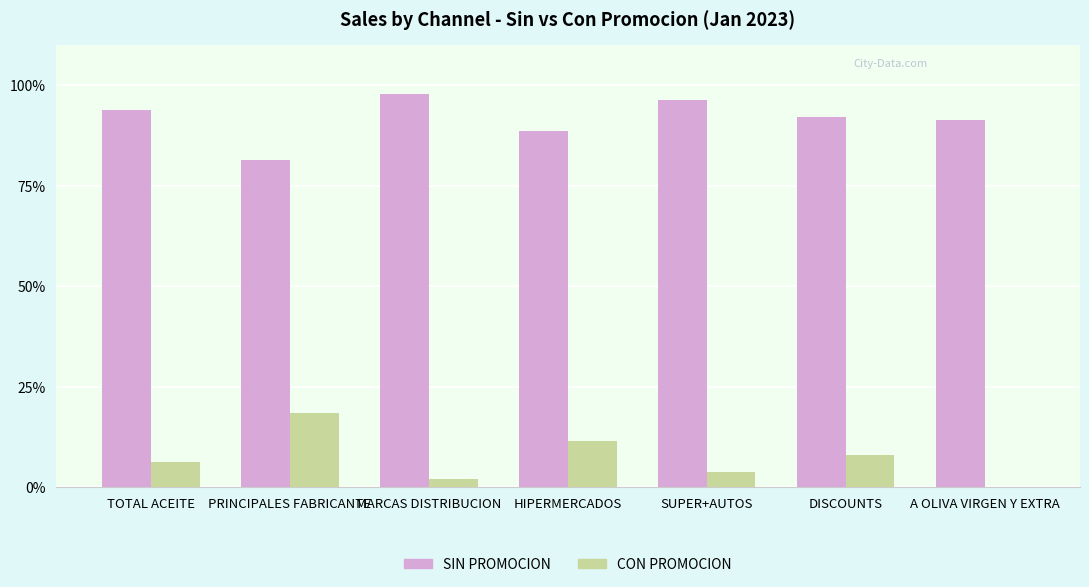

How many distinct data groups are displayed?

2